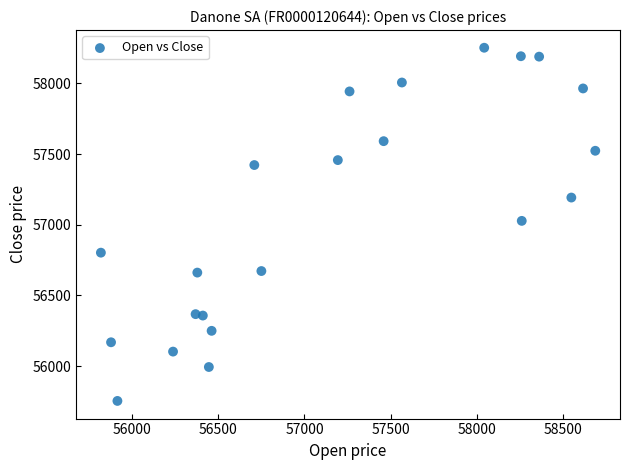

What is the range of Y values (max minus min)?

2499